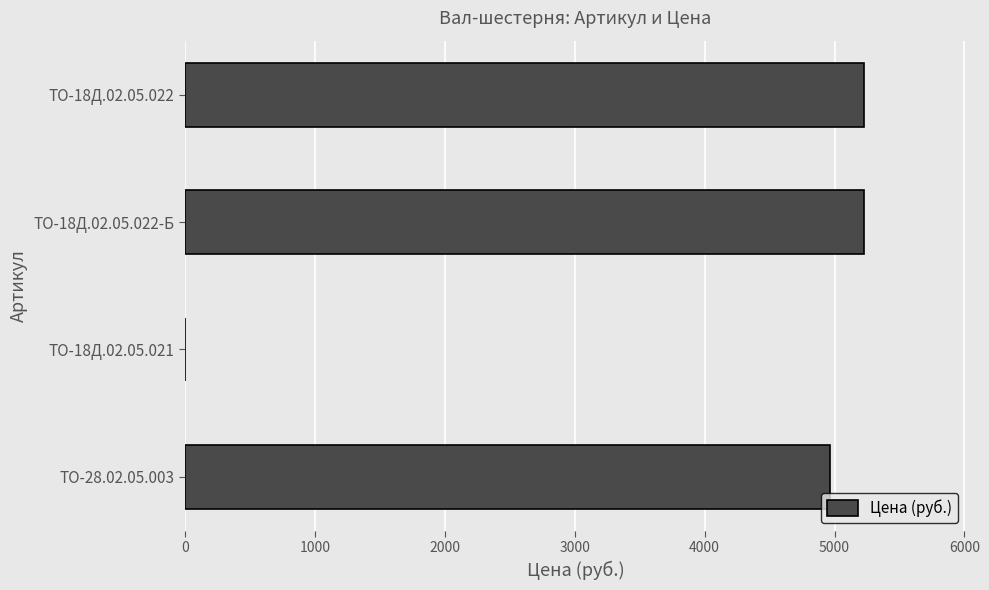

What is the change in value from ТО-18Д.02.05.021 to ТО-18Д.02.05.022-Б?

+5227